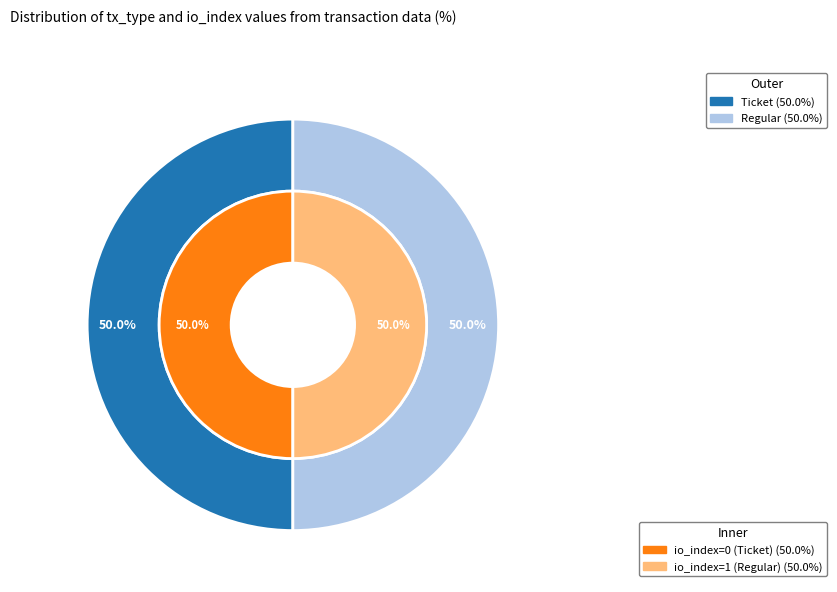

Which has a higher value, Regular (io_index=1) or Ticket (io_index=0)?

Regular (io_index=1)